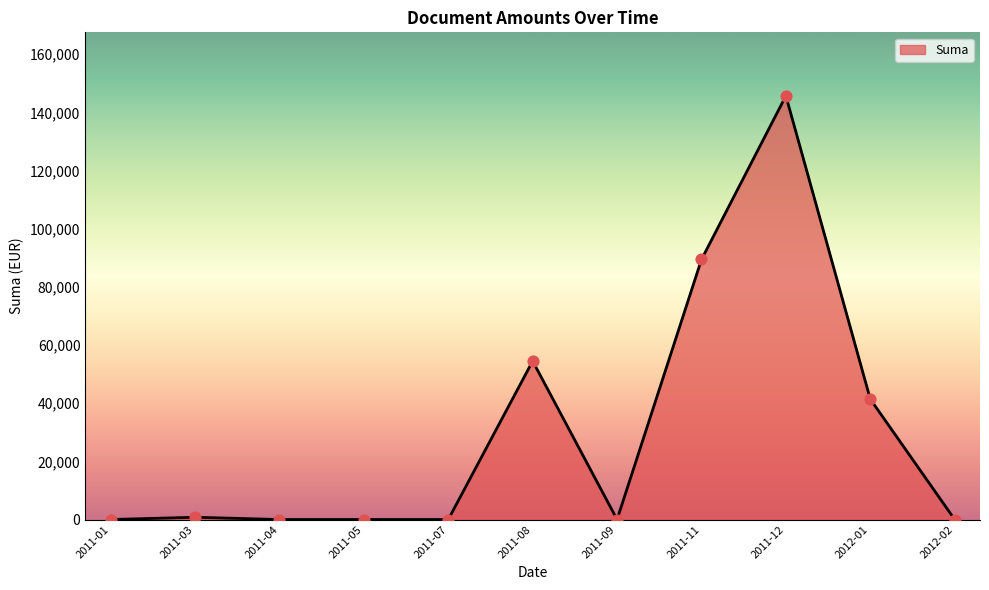

Between 2011-11 and 2011-07, which is larger?

2011-11